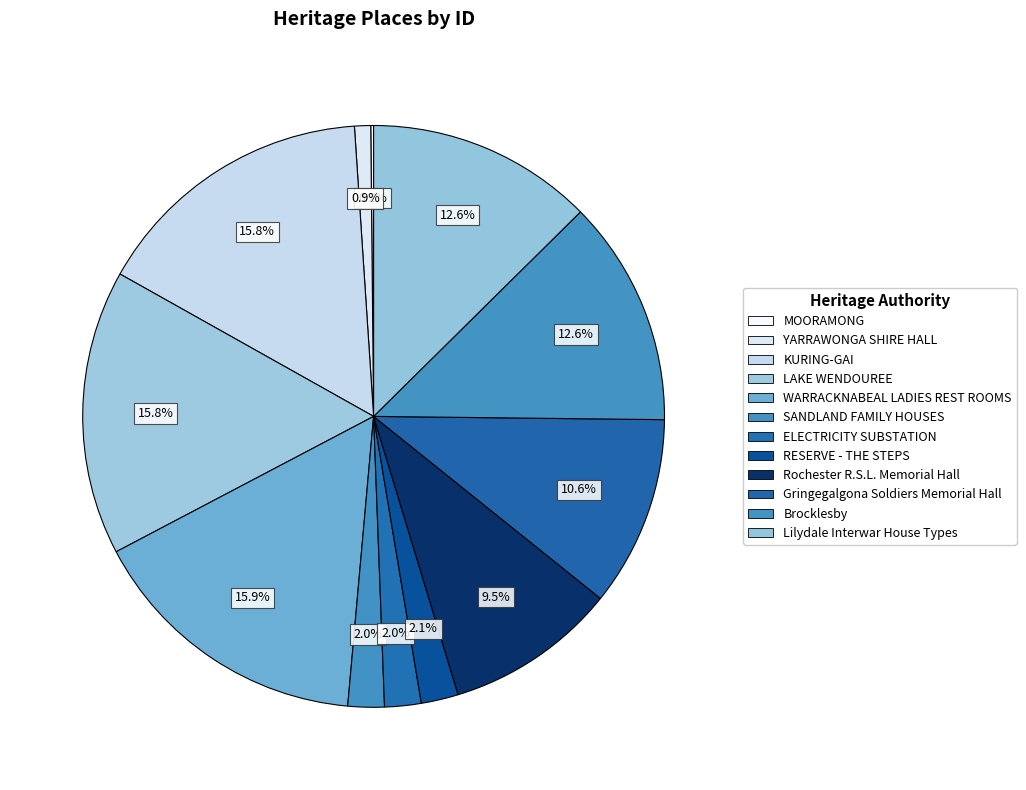

To the nearest percent, what portion does KURING-GAI represent?

16%